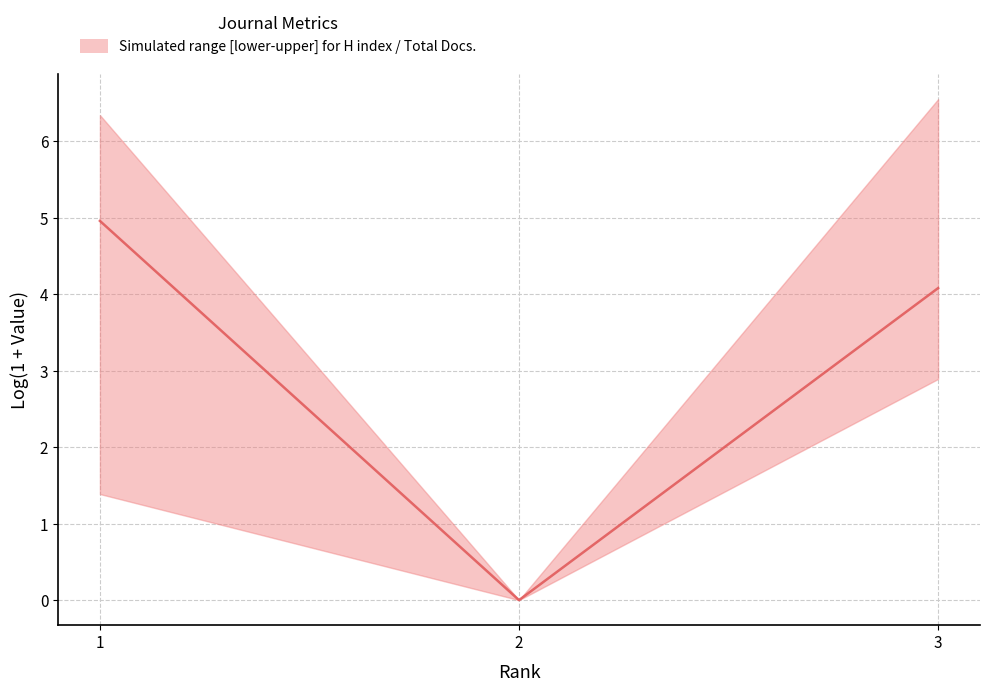

The chart shows a value of 5.0 at 1. True or false?

True